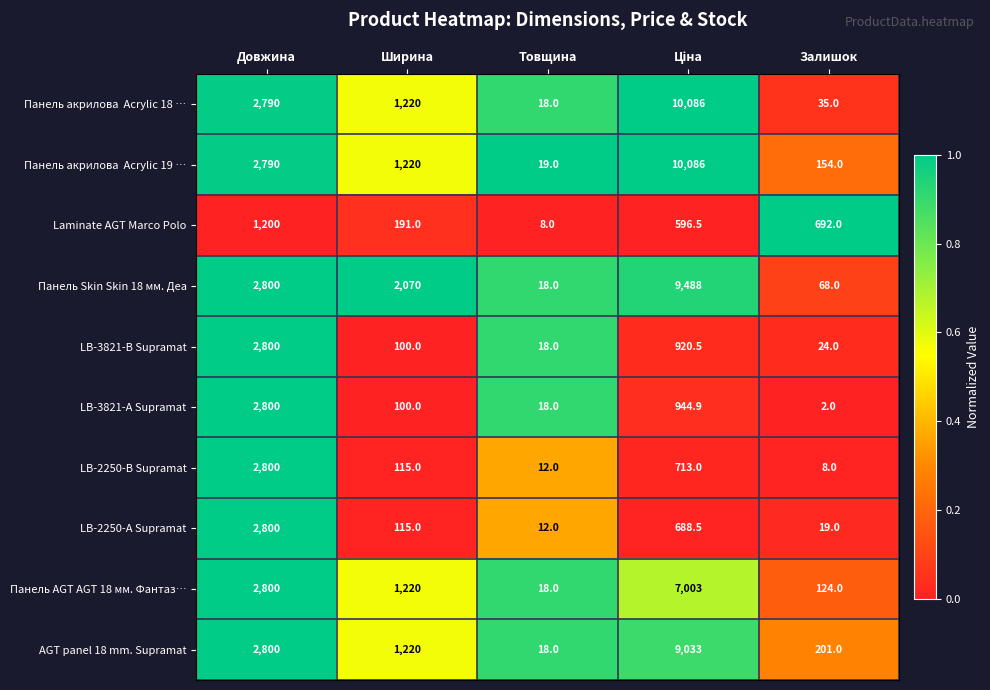

Which series has the largest total across all categories?

Панель Skin Skin 18 мм. Деа